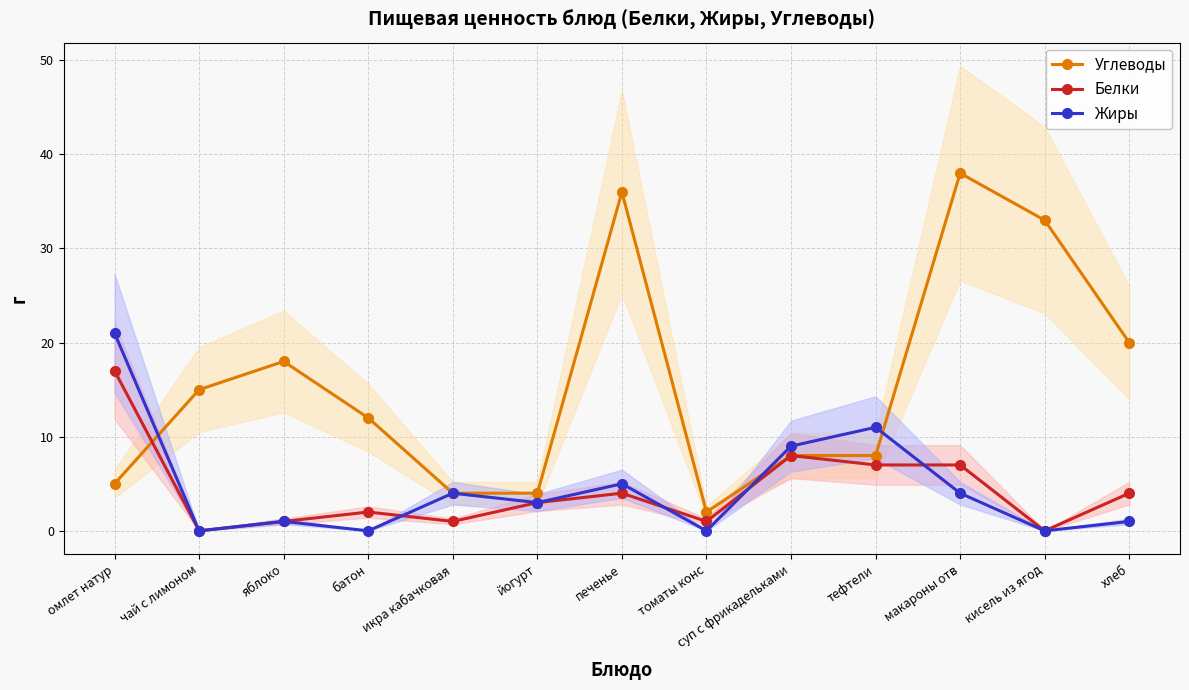

How many interior local peaks does the Углеводы series have?

3